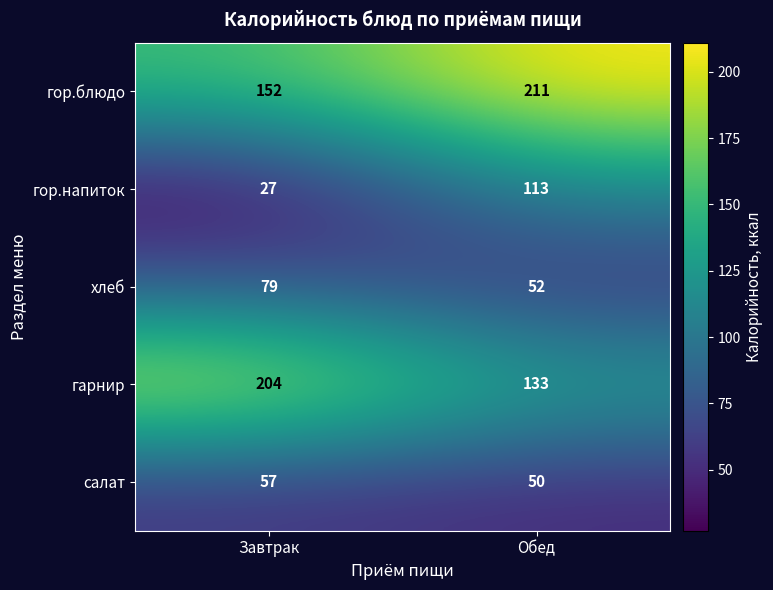

Between Завтрак and Обед, which series saw the biggest shift?

гор.напиток